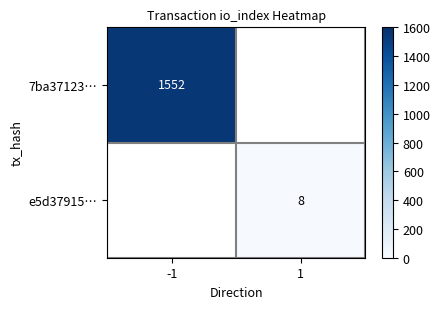

At how many categories does at least one series exceed 322?

1